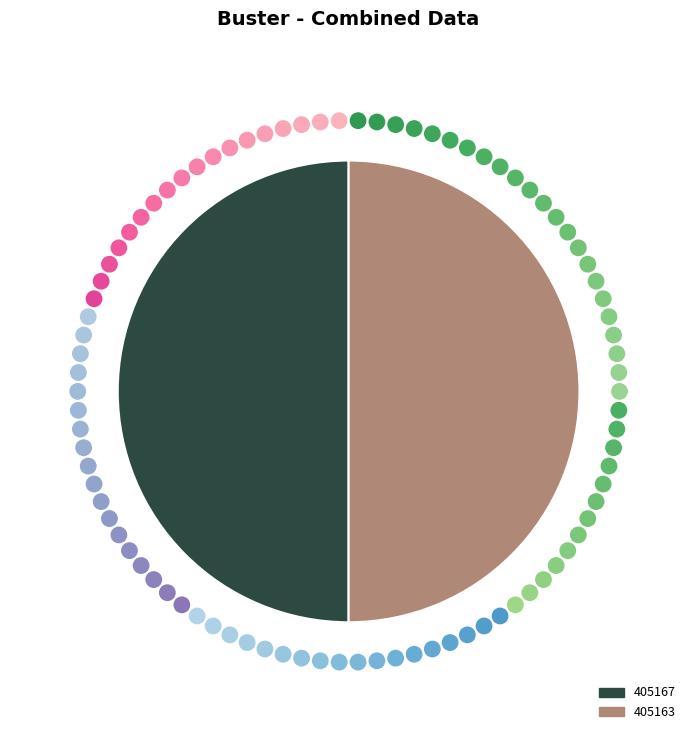

What is the ratio of the value at 405163 to the value at 405167?

1.0